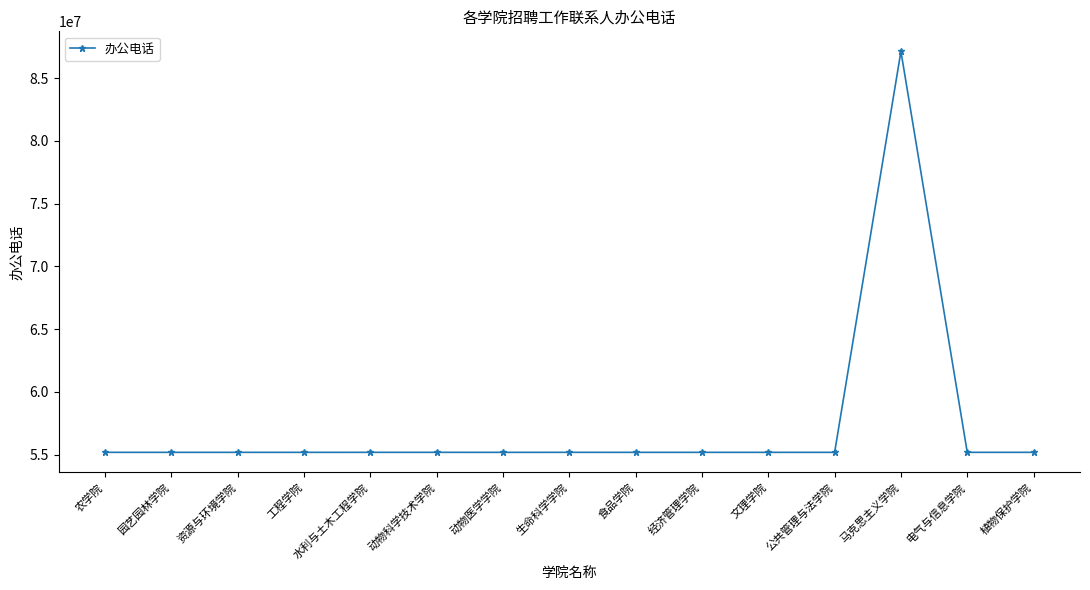

What is the label of the 4th point from the left?

工程学院